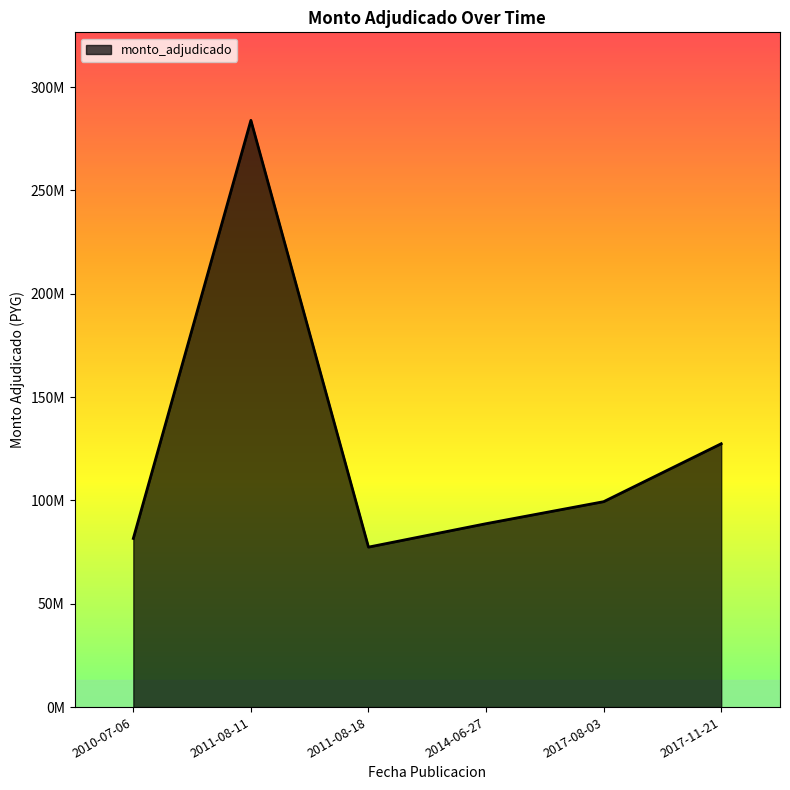

The value at 2011-08-11 is 283898100. True or false?

True